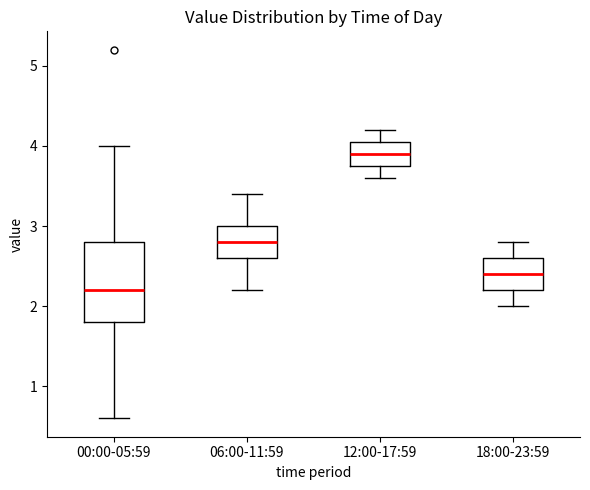

Which box has the highest median line?

12:00-17:59